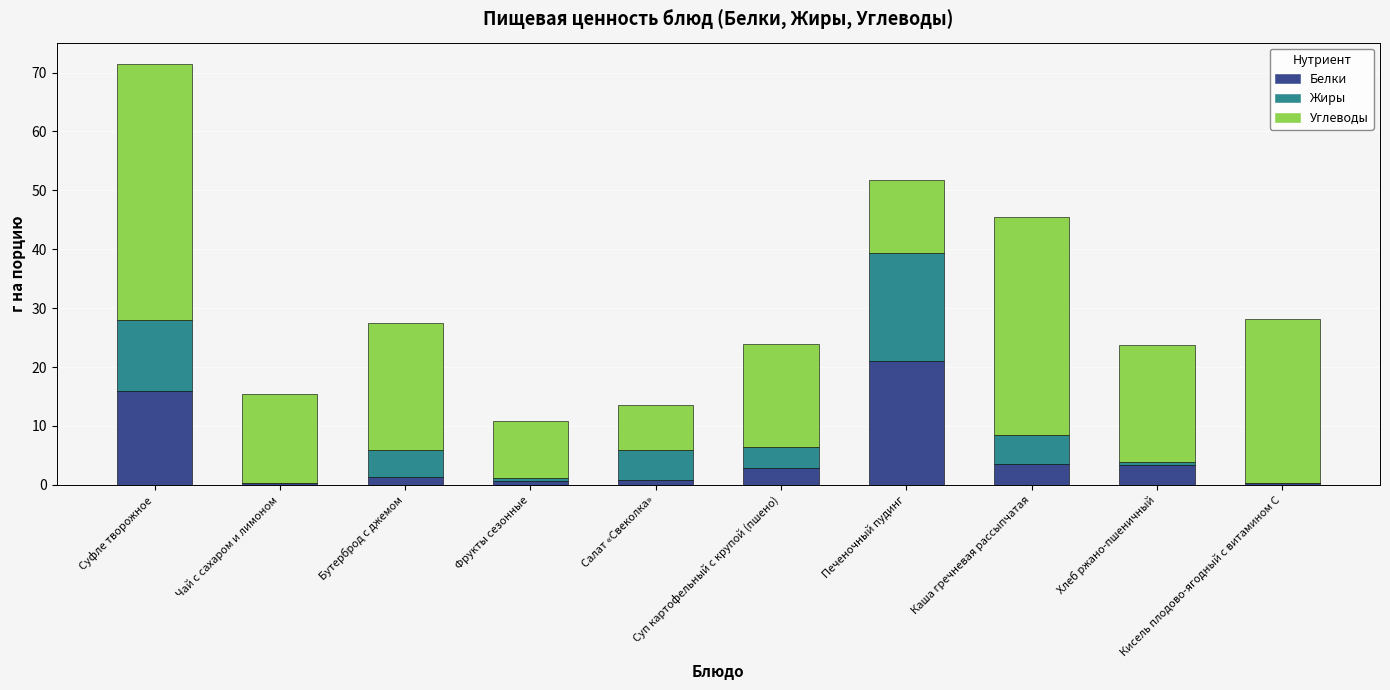

What is the highest value of the Белки series?

21.0